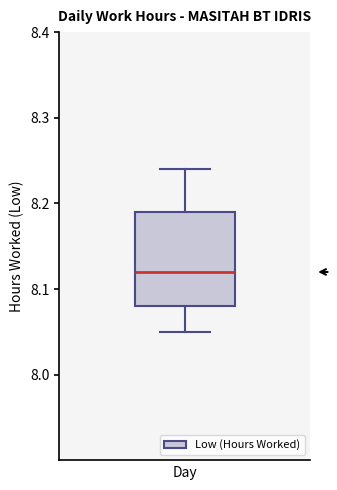

Where does the lower whisker of the box end on the y-axis? The values are not printed on the chart, so give them approximately, as read against the axis.

8.05